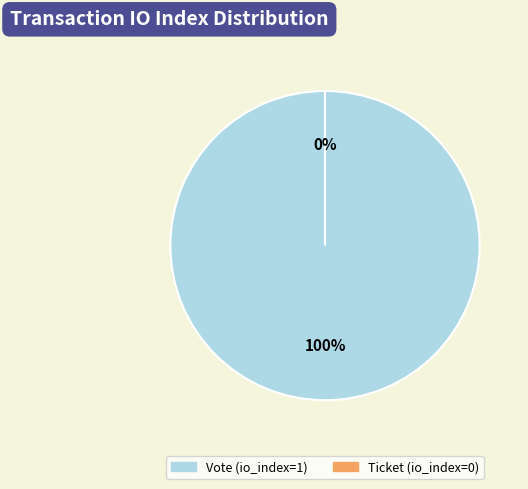

To the nearest percent, what is the combined percentage of Vote (io_index=1) and Ticket (io_index=0)?

100%